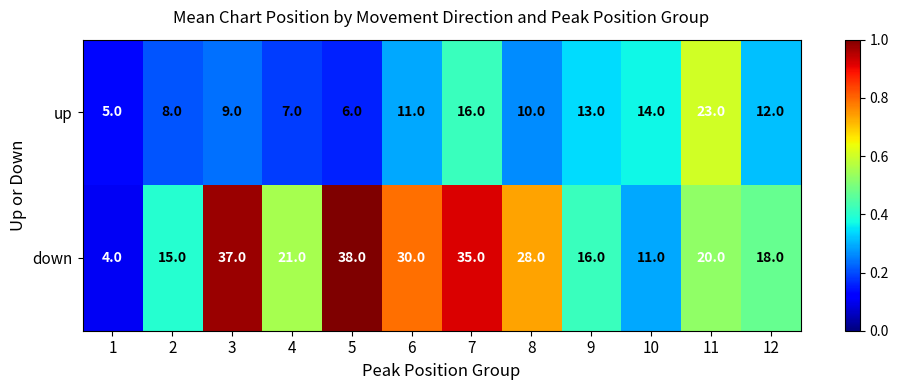

Reading right to left, transcribe all the data shown in this chart.

up: 12	23	14	13	10	16	11	6	7	9	8	5
down: 18	20	11	16	28	35	30	38	21	37	15	4